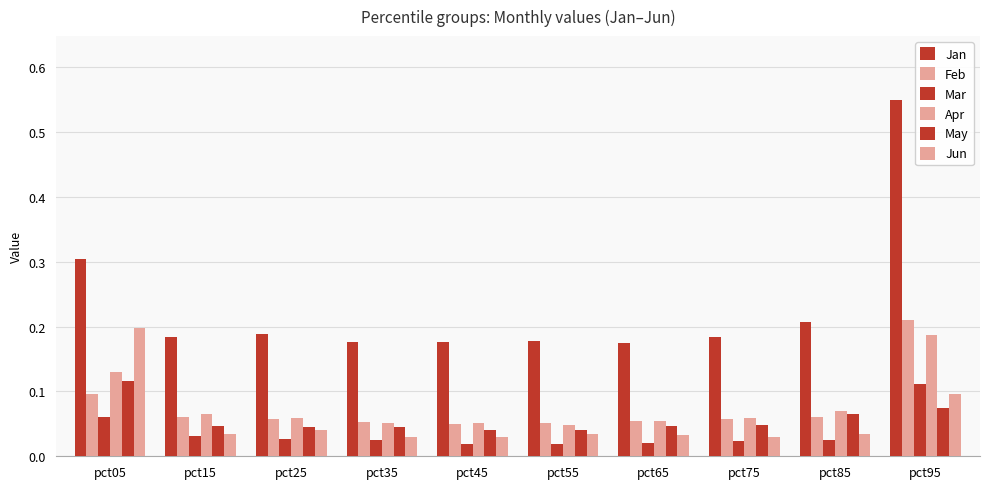

How many distinct data groups are displayed?

6